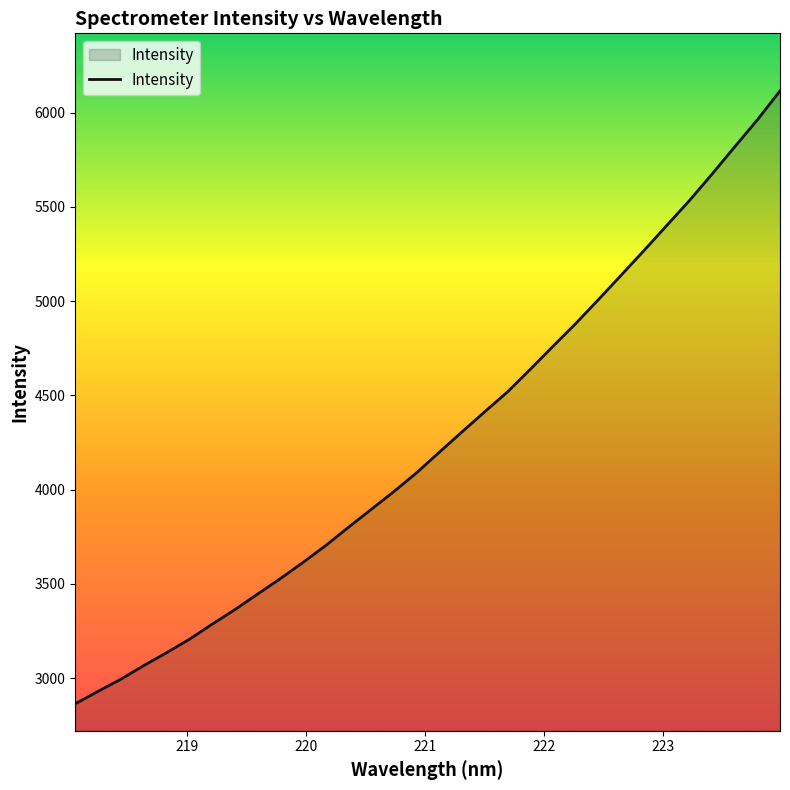

What is the greatest value displayed?

6115.2